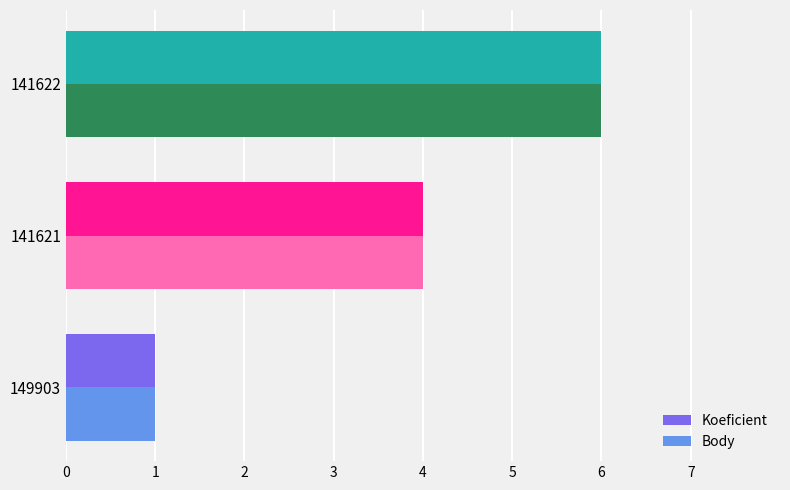

Rank the categories by Koeficient value from highest to lowest.

141622, 141621, 149903